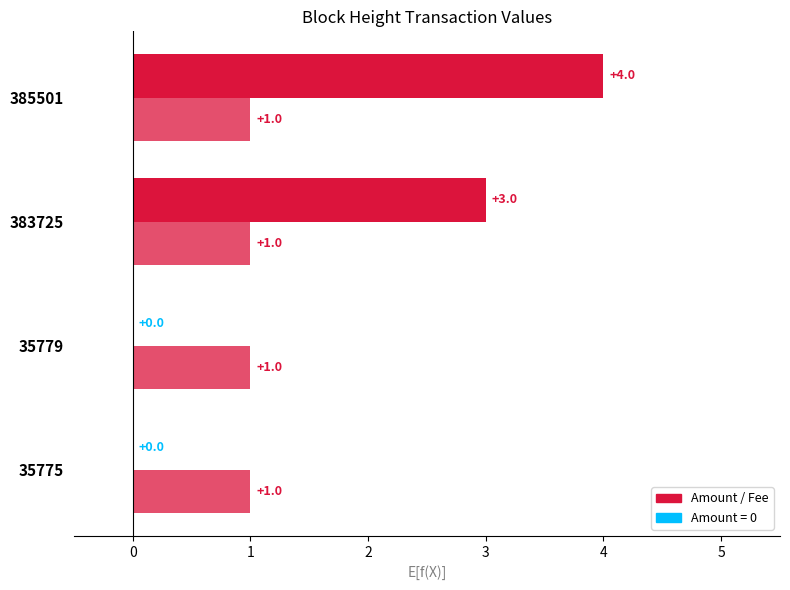

Count the number of categories in the chart.

4